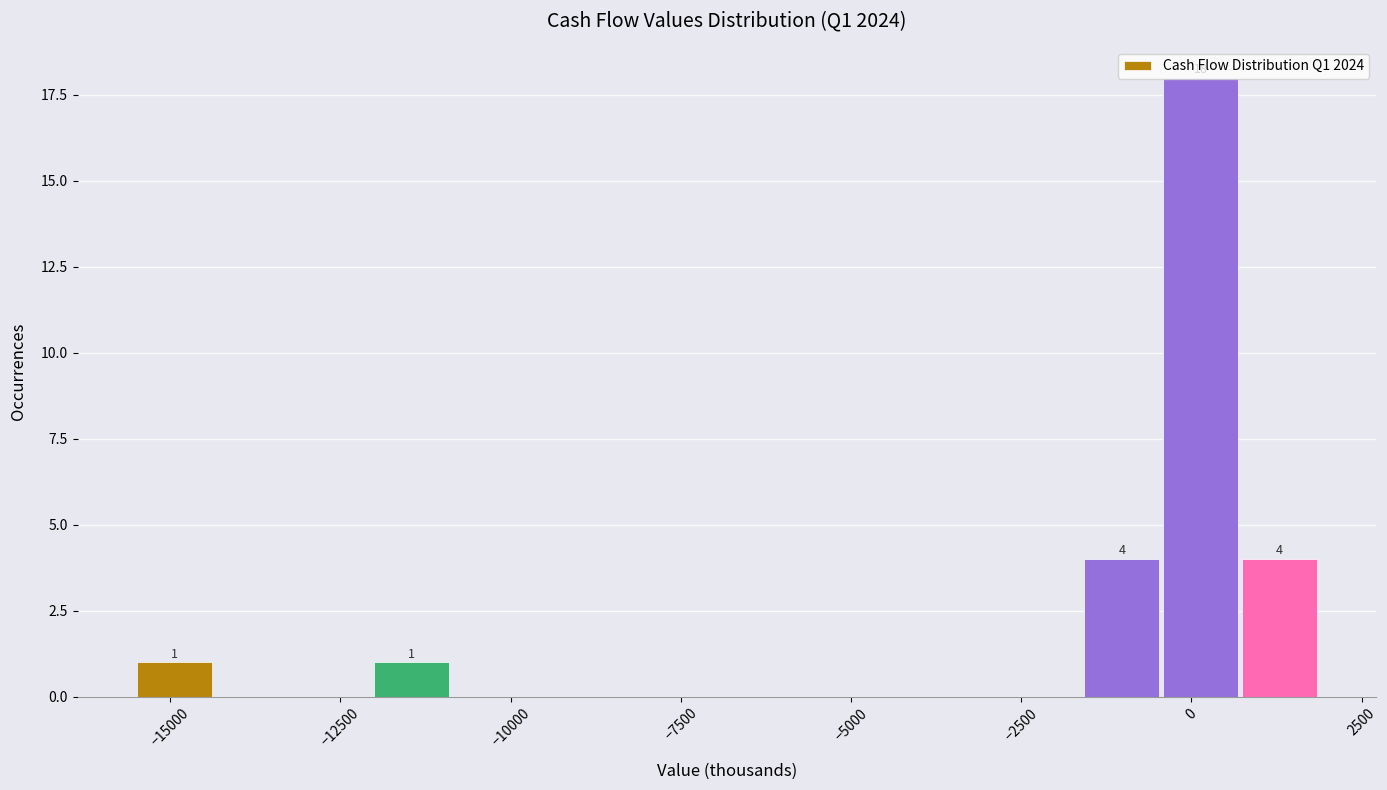

Read against the x-axis, roughly where is the centre of the tallest bar?

0